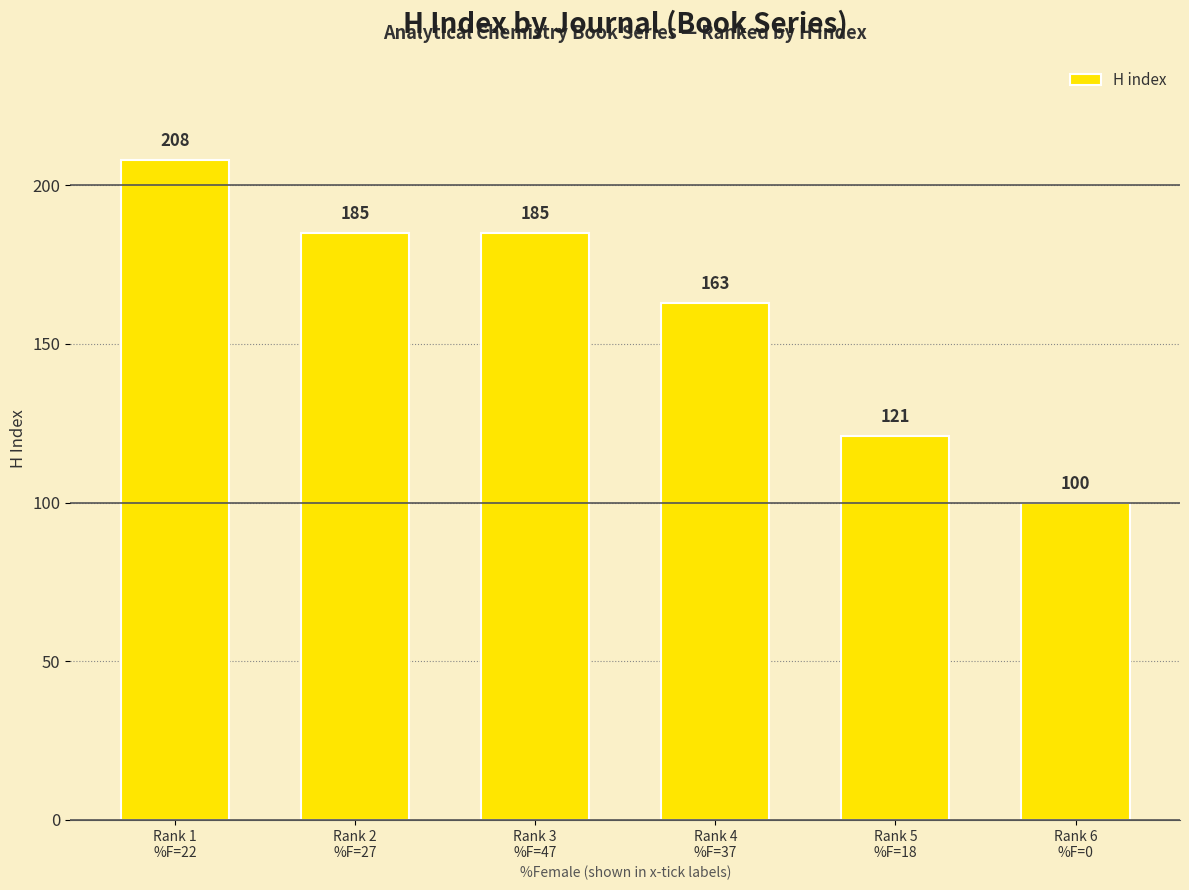

Approximately how many times larger is the value at Rank 6
%F=0 compared to Rank 4
%F=37?

0.6